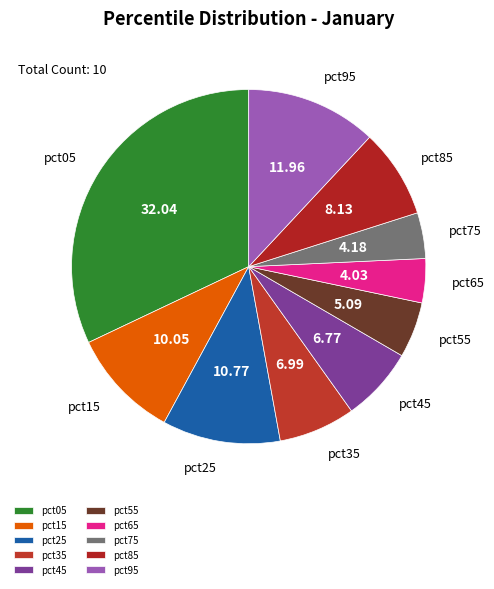

Does any single category account for the majority?

No